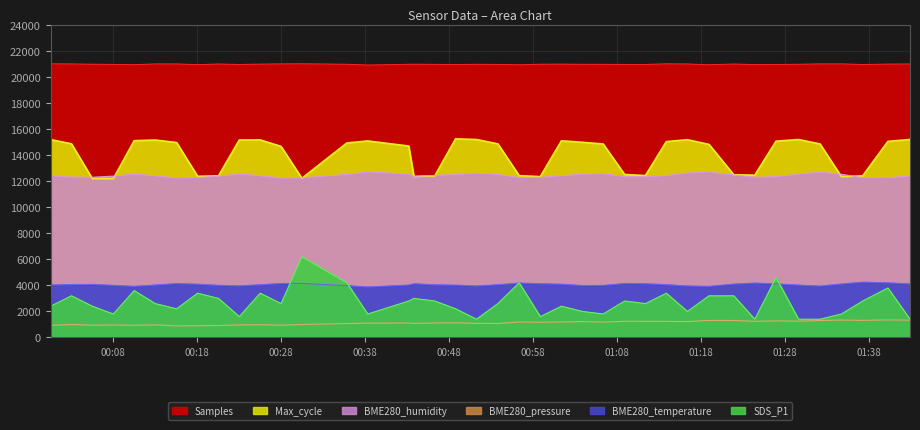

What is the difference between the maximum and minimum values in the SDS_P1 series?

4800.0